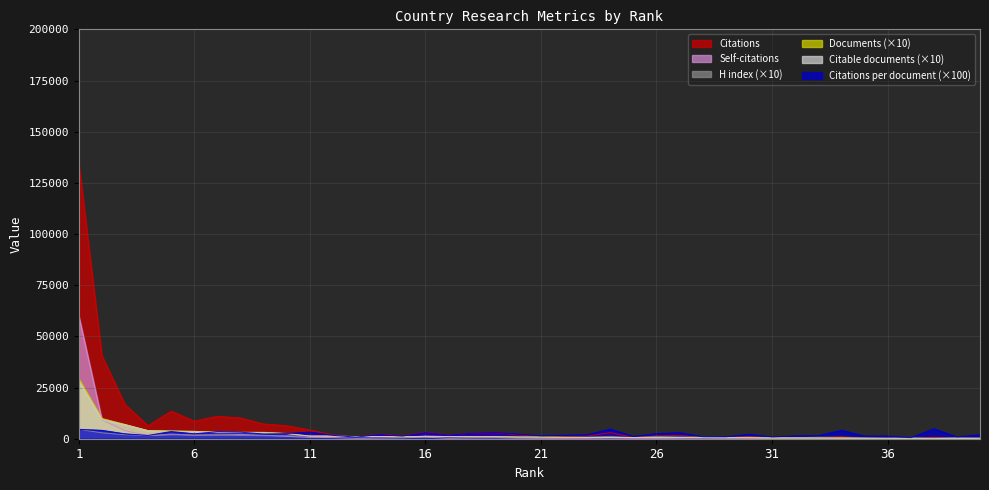

What is the difference between the highest and lowest values at 34?

4059.0